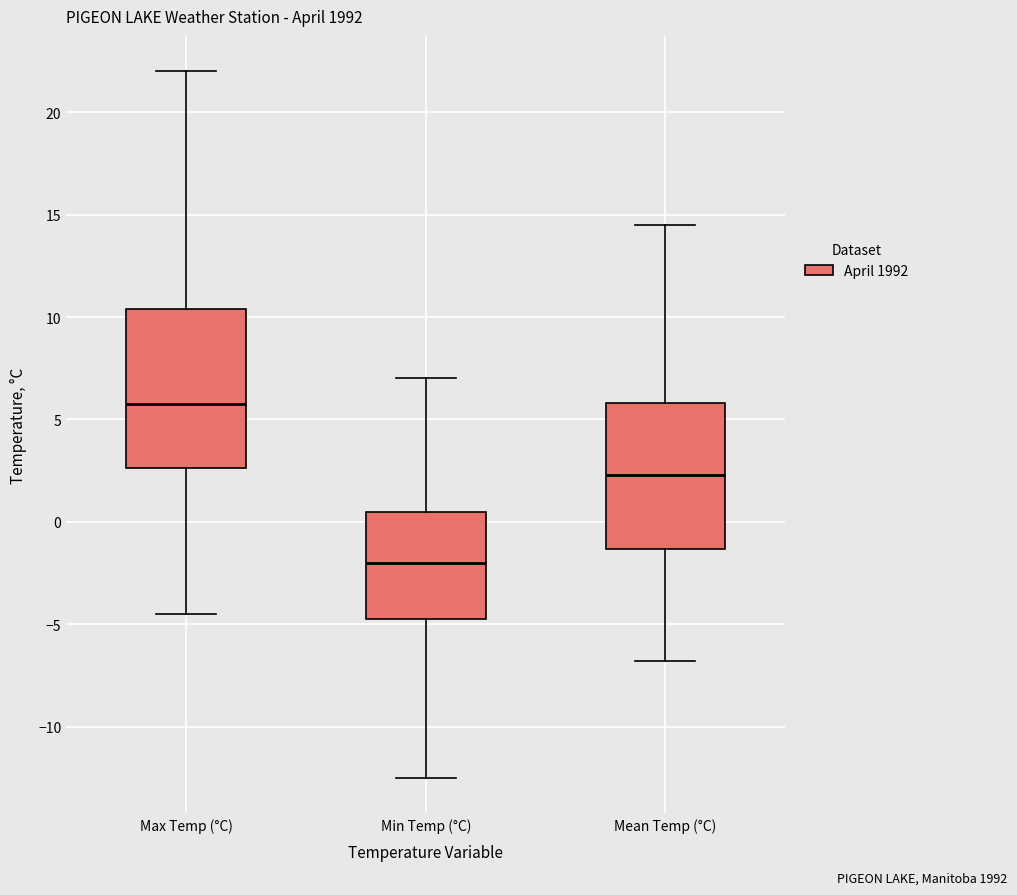

Which box has the lowest median line?

Min Temp (°C)